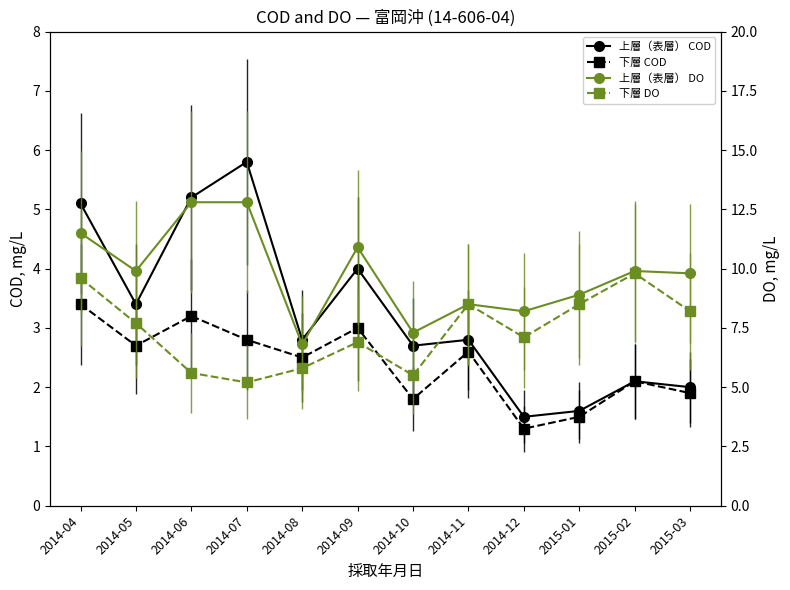

What is the label of the 3rd point from the right?

2015-01